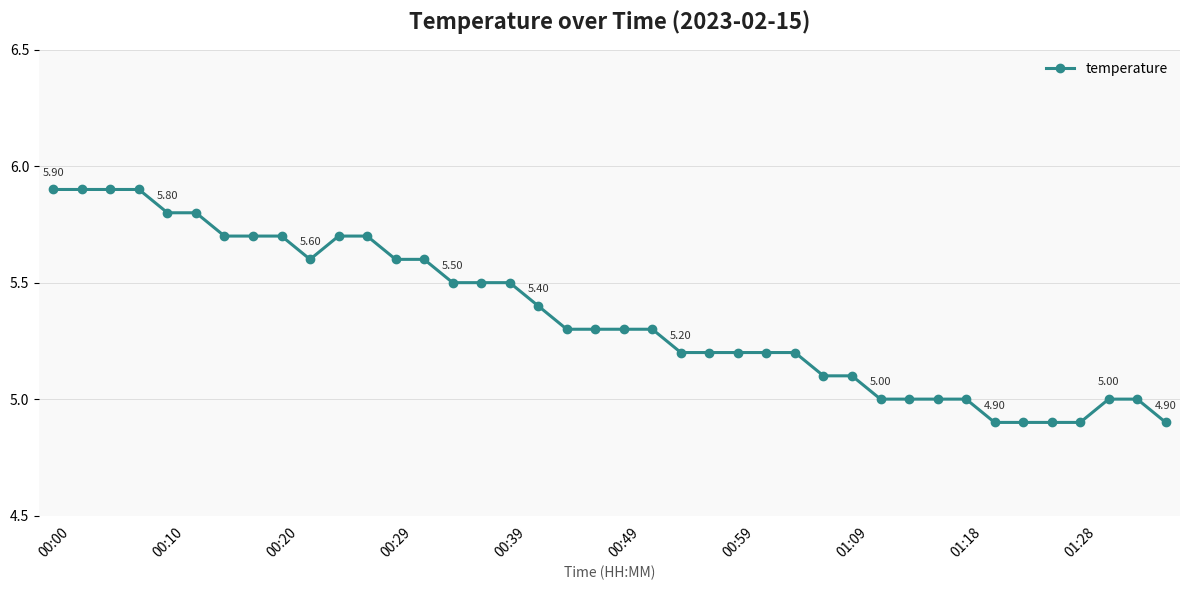

What is the difference between the second highest and minimum values?

1.0